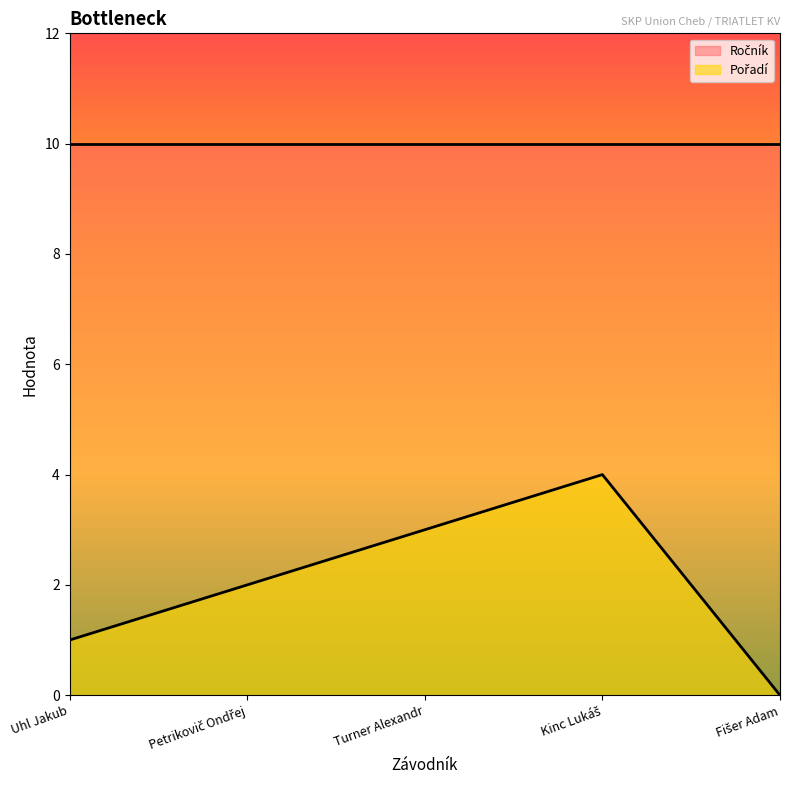

What is the difference between the maximum and second lowest values?

3